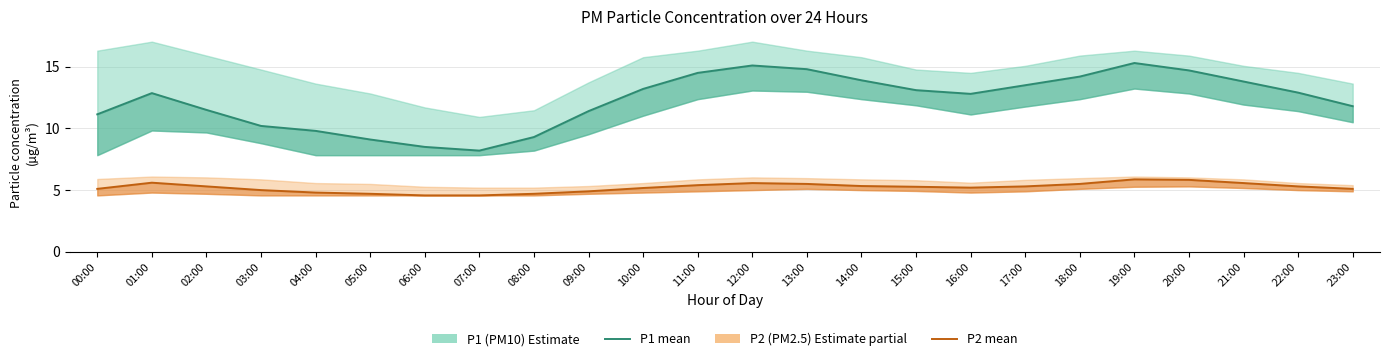

How many lines are shown in the chart?

2